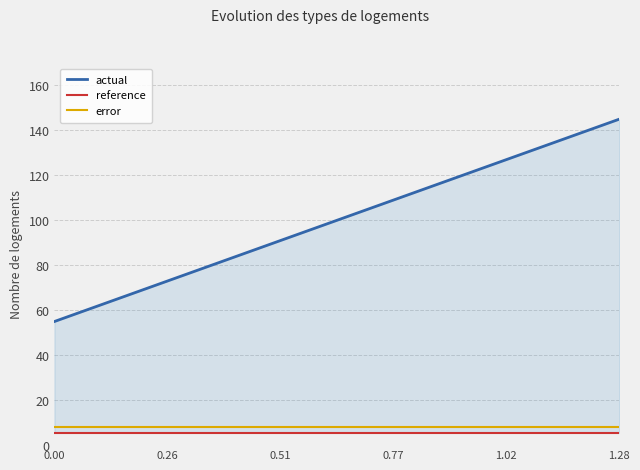

Rank the series by their maximum value, from highest to lowest.

actual, error, reference